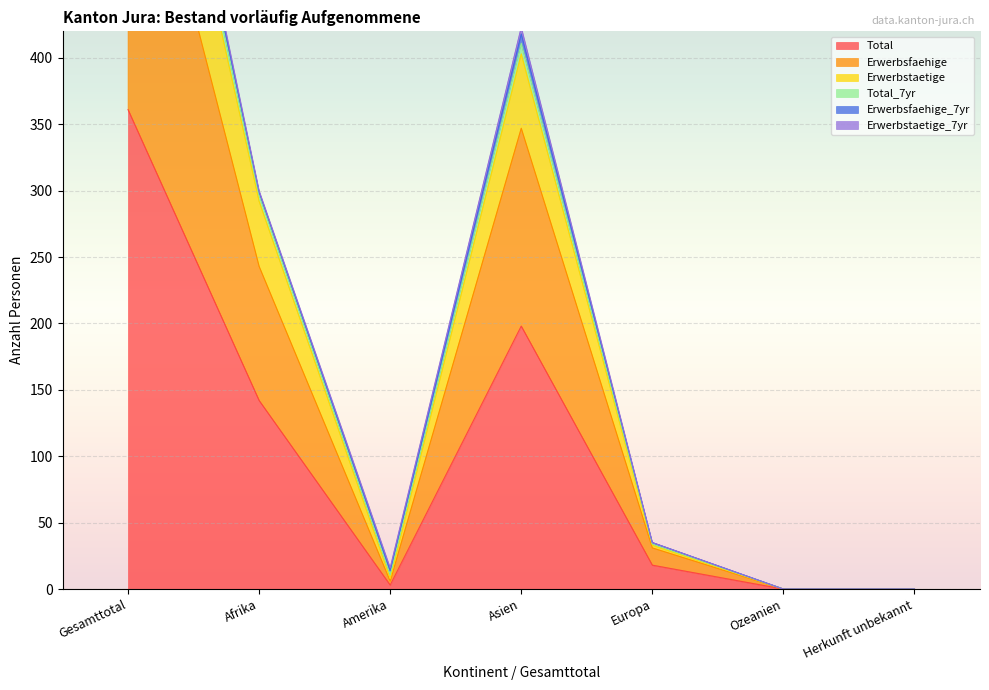

The Erwerbstaetige series shows 11 at Amerika. True or false?

False